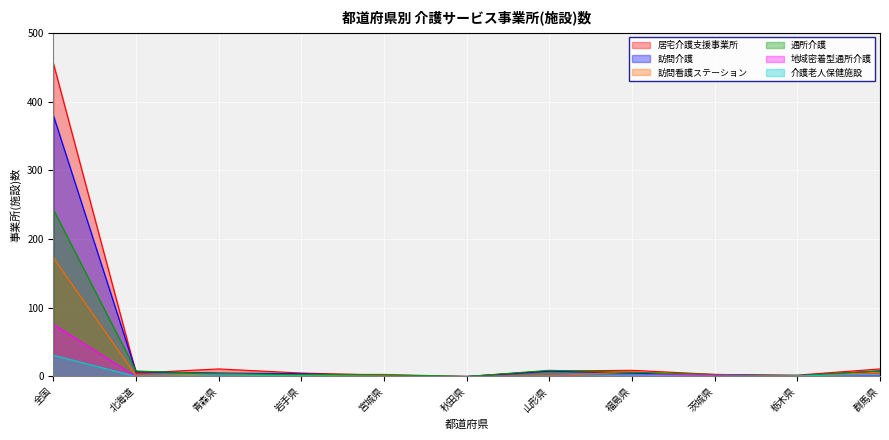

What position from the left is 群馬県?

11